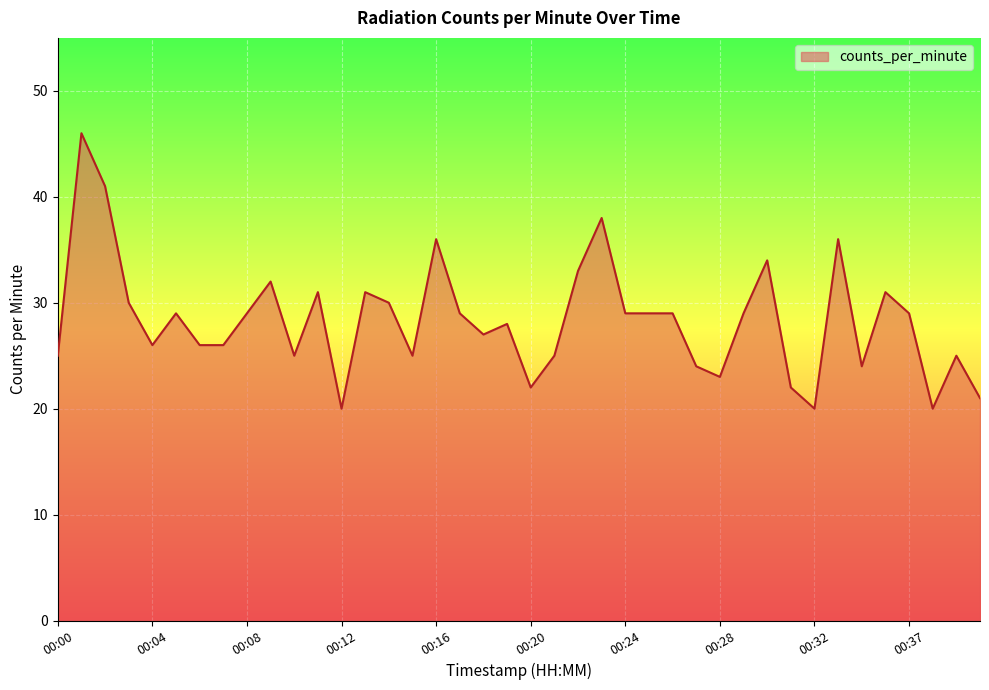

What is the greatest value displayed?

46